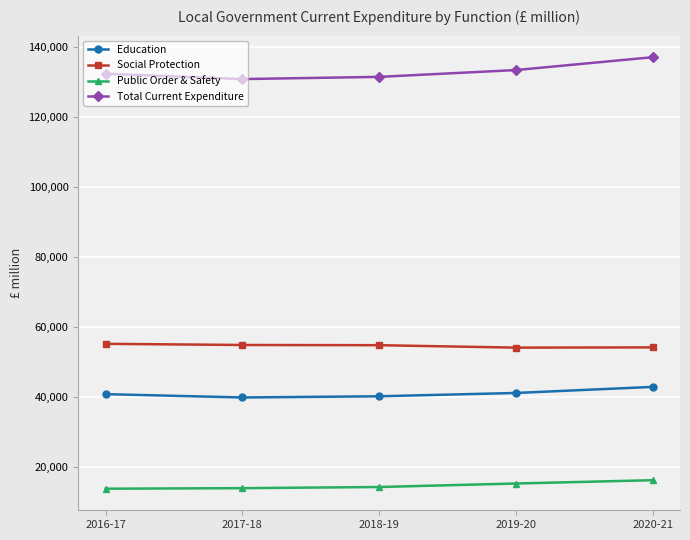

What is the difference between the second highest and second lowest values in the Total Current Expenditure series?

1945